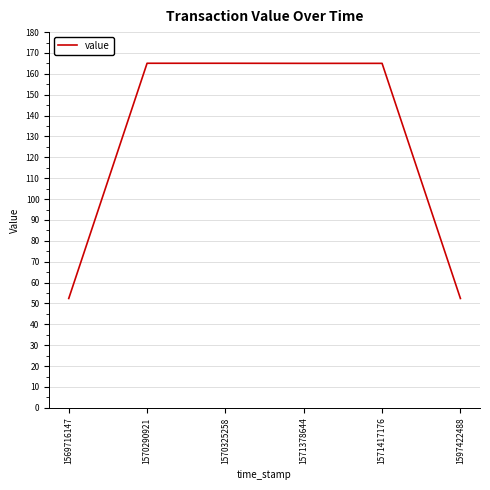

The value at 1570325258 is 165.1. True or false?

True